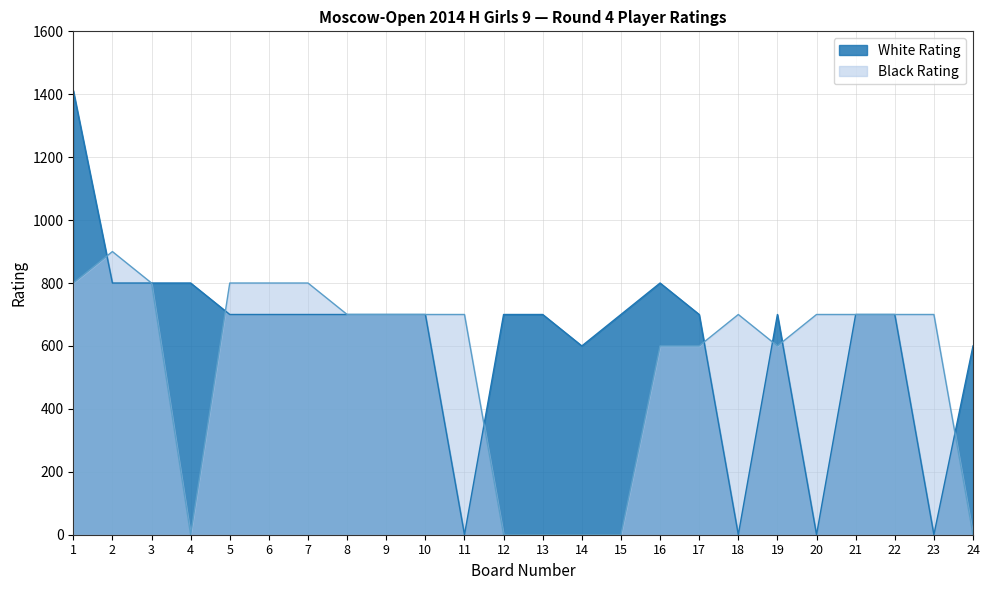

What is the value of the Black Rating point at the 5th from the left?

800